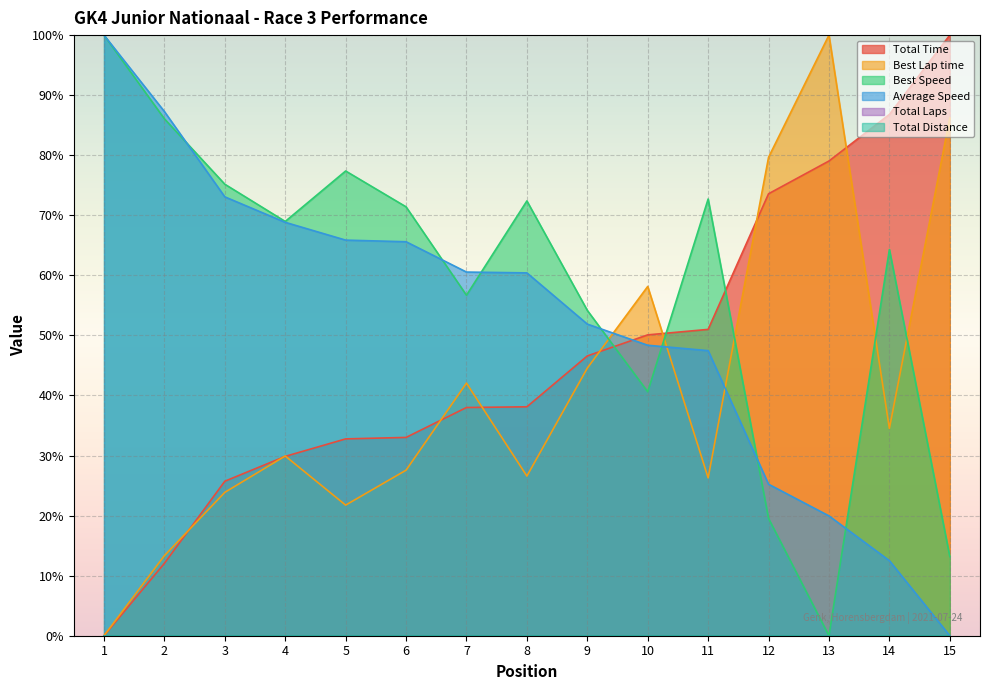

At which label is Best Speed closest to 50?

9